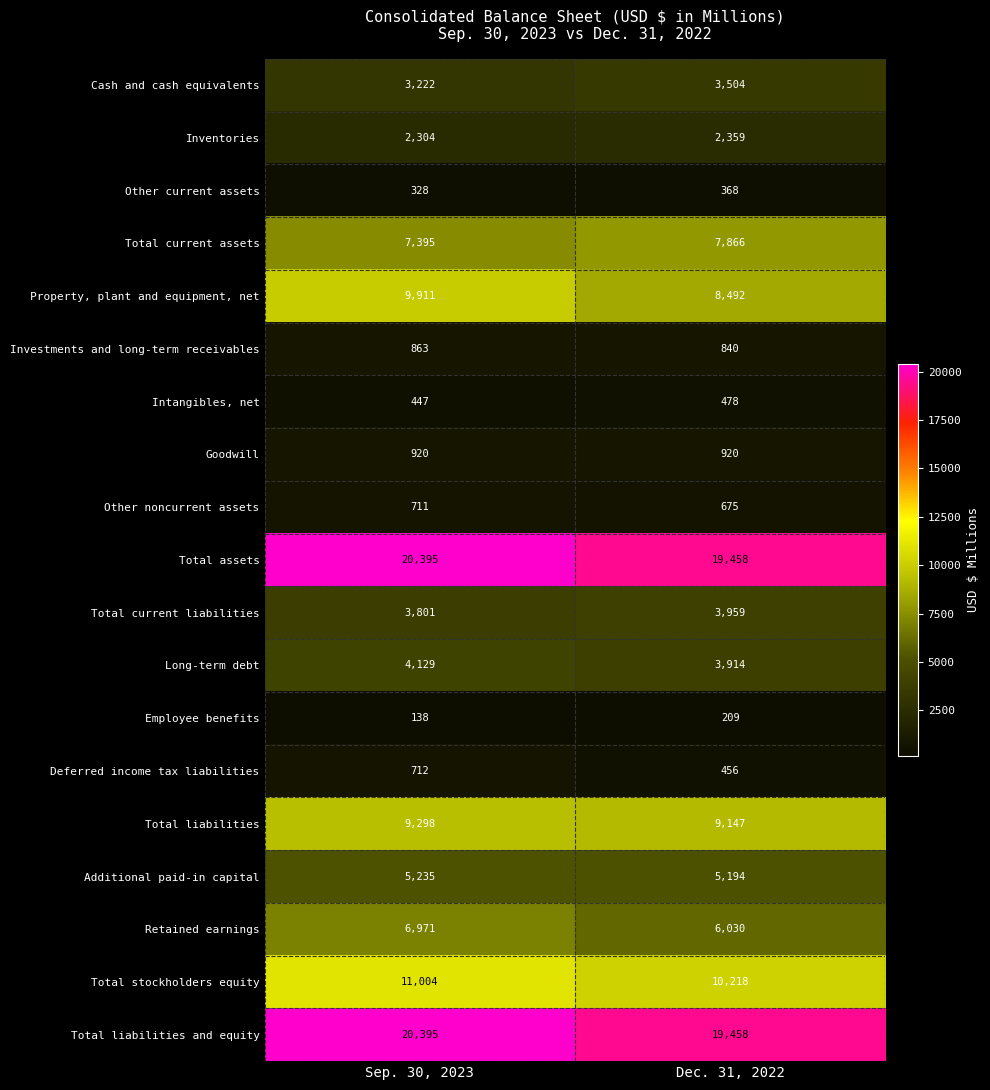

Which series has the widest spread of values?

Property, plant and equipment, net